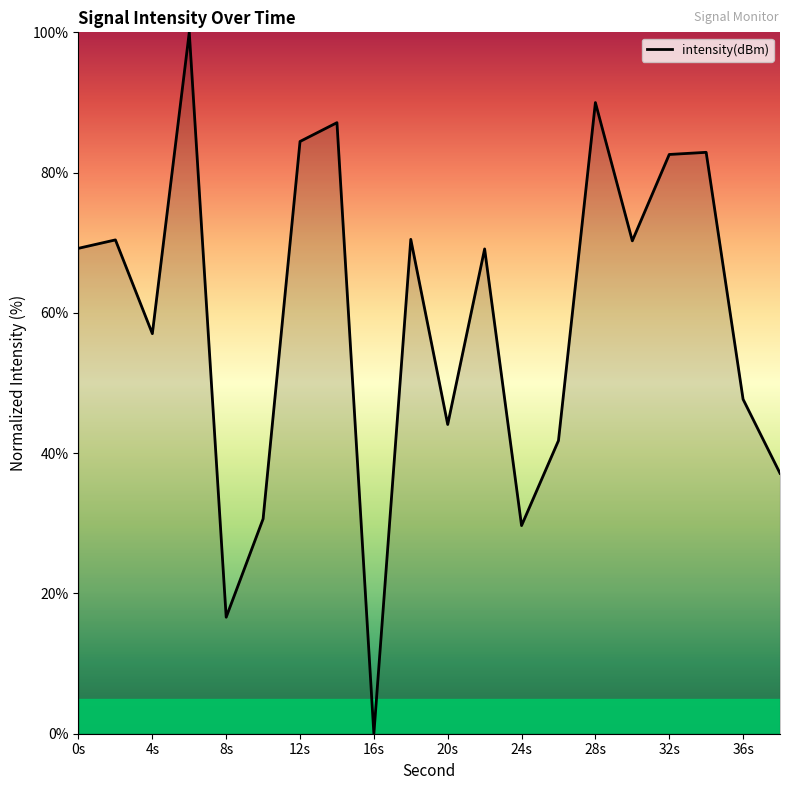

What is the difference between the maximum and minimum values?

100.0